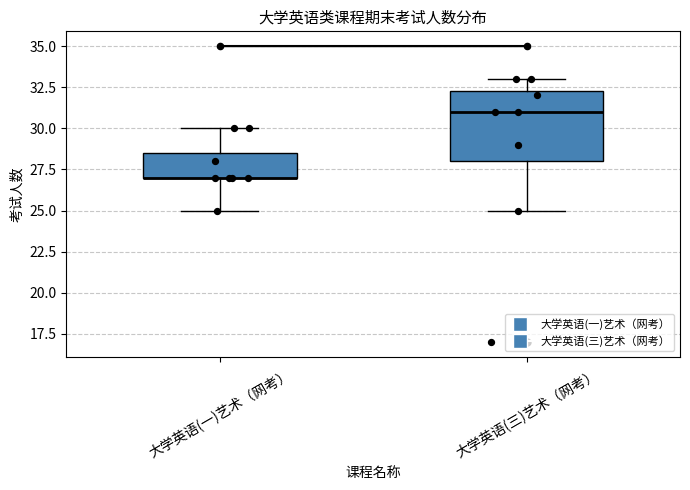

Reading left to right, read every box against the y-axis: the position of its median line, the range the box covers, and the ends of its whiskers. The values are not printed on the chart, so give them approximately, as read against the axis.

大学英语(一)艺术（网考）: median 27.0 (drawn on the box's lower edge), box 27.0 to 28.5, whiskers 25.0 to 30.0
大学英语(三)艺术（网考）: median 31.0, box 28.0 to 32.5, whiskers 25.0 to 33.0